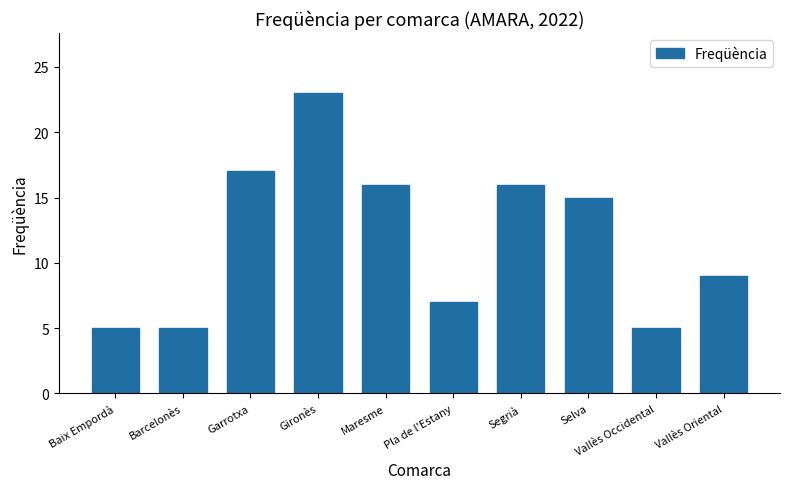

Approximately how many times larger is the value at Barcelonès compared to Maresme?

0.3